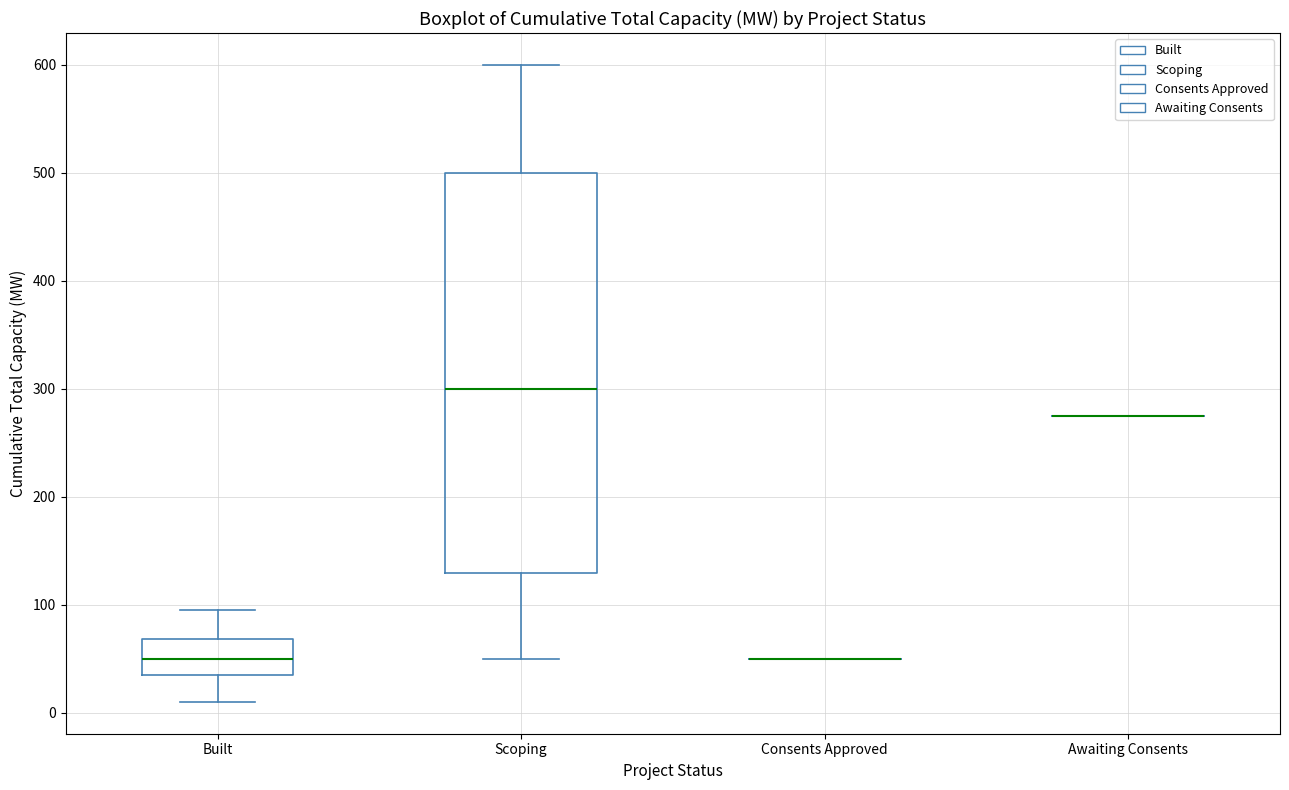

Reading left to right, read every box against the y-axis: the position of its median line, the range the box covers, and the ends of its whiskers. The values are not printed on the chart, so give them approximately, as read against the axis.

Built: median 50, box 40 to 70, whiskers 10 to 100
Scoping: median 300, box 130 to 500, whiskers 50 to 600
Consents Approved: box collapsed to a line at 50, whiskers 50 to 50
Awaiting Consents: box collapsed to a line at 280, whiskers 280 to 280